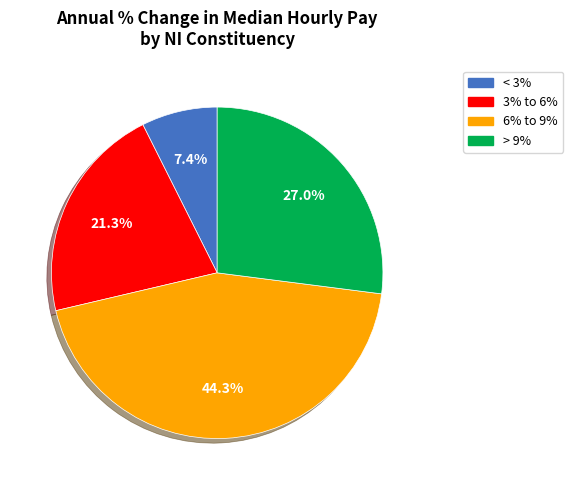

Is there any slice that represents more than half of the pie?

No